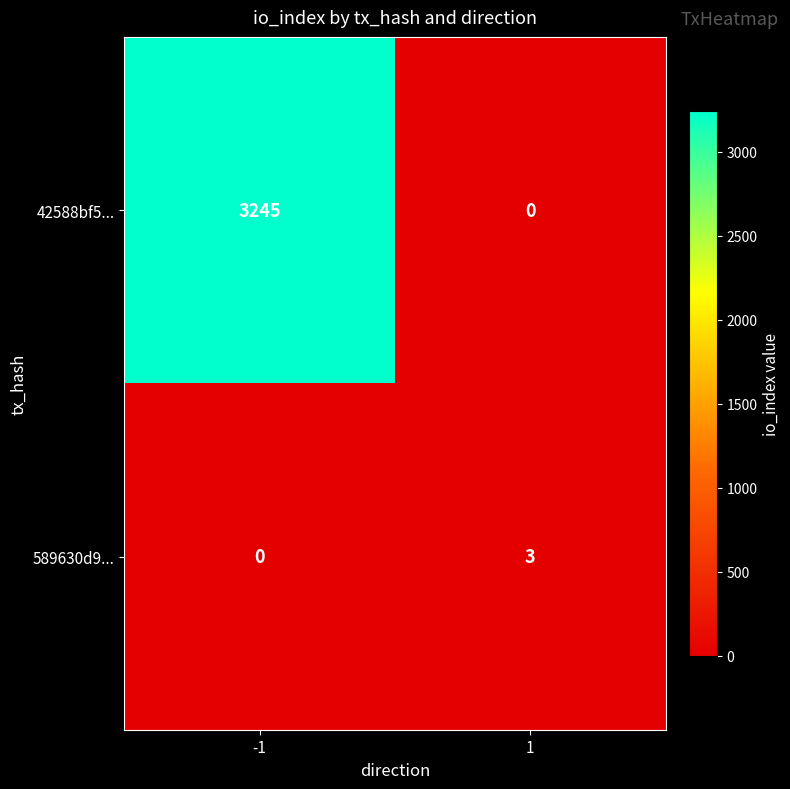

What is the highest value of the 589630d9... series?

3